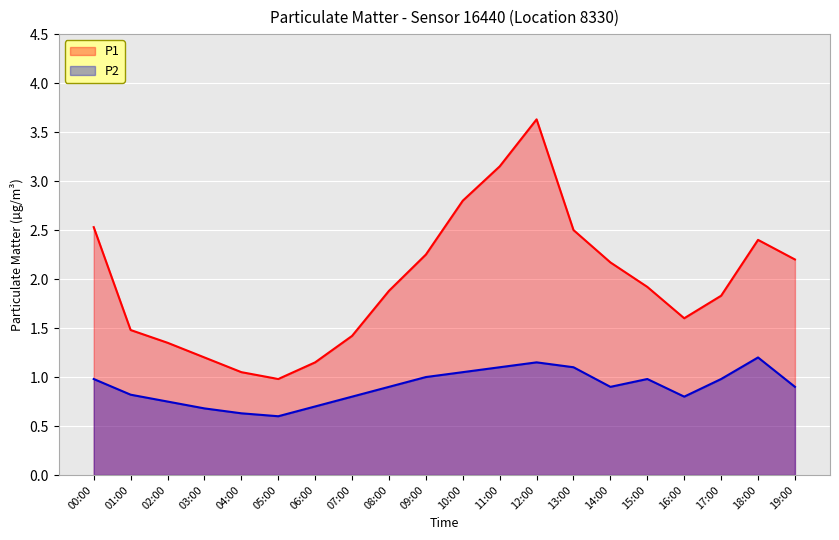

What is the difference between the P1 values at 13:00 and 12:00?

1.1